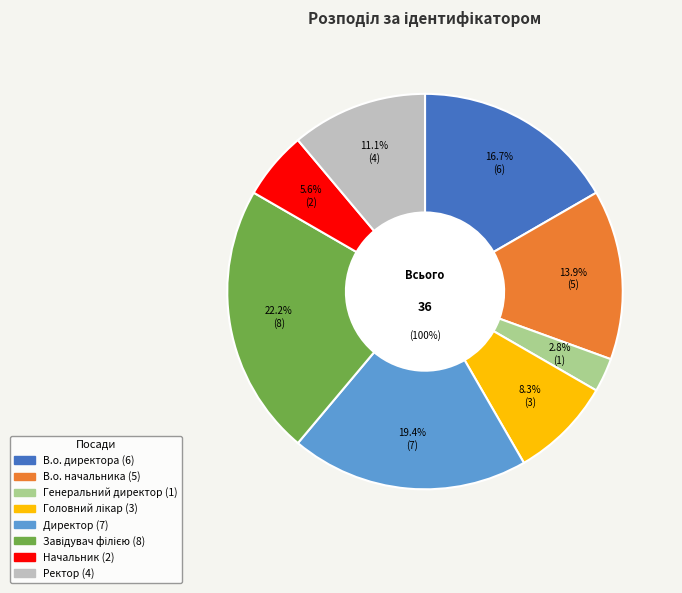

True or false: В.о. директора accounts for 17% of the total.

True